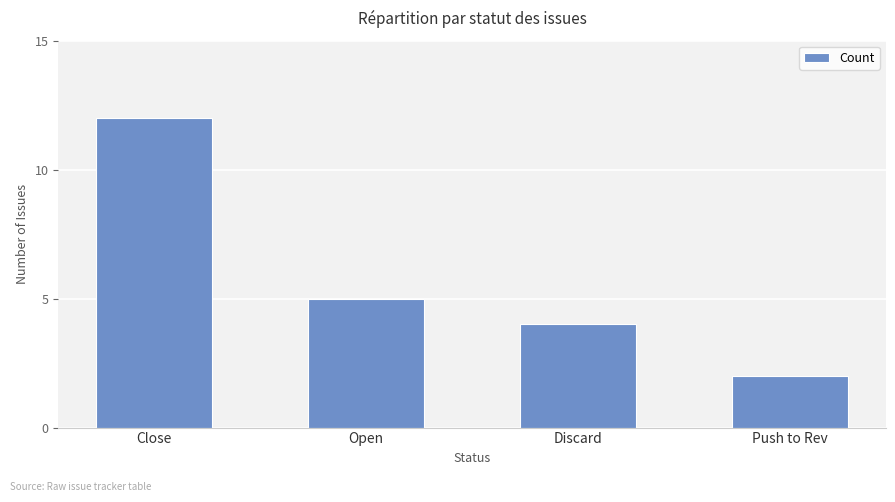

List the labels in order of value, smallest first.

Push to Rev, Discard, Open, Close